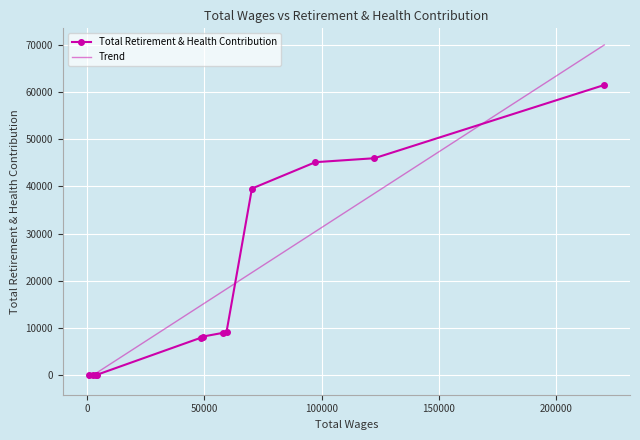

What is the highest value of the Total Retirement & Health Contribution series?

61581